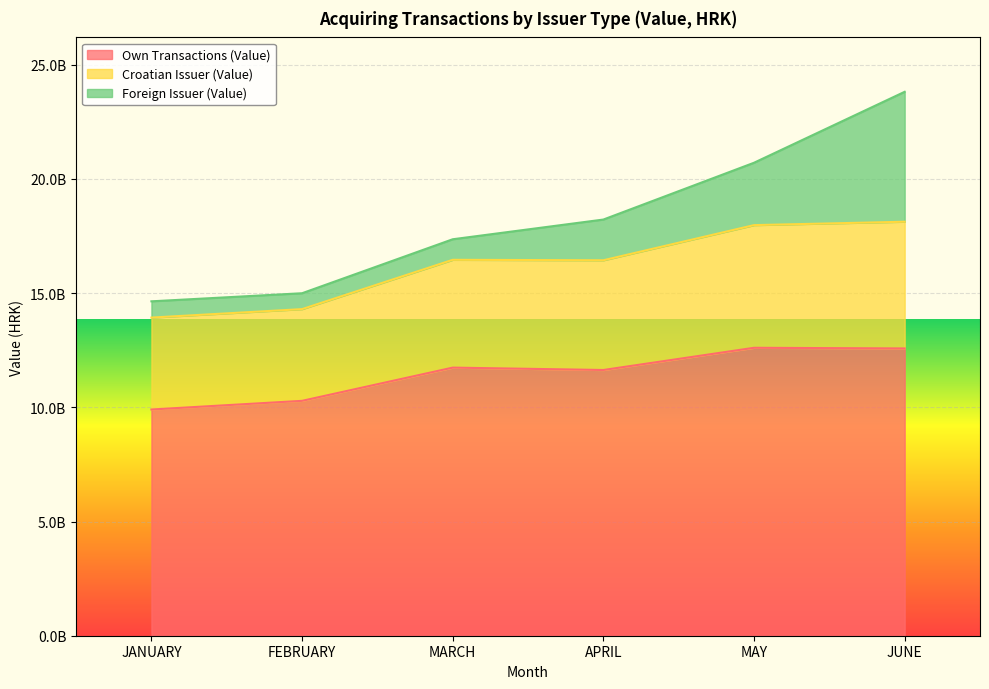

At which label is Own Transactions (Value) closest to 11257166494?

APRIL